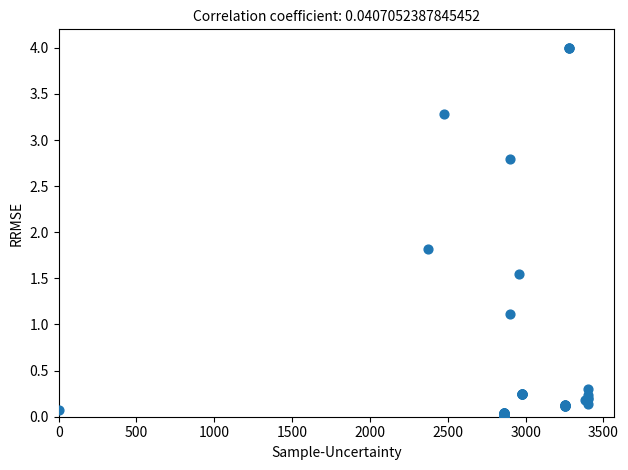

What Y value in the scatter plot is closest to 2?

1.8